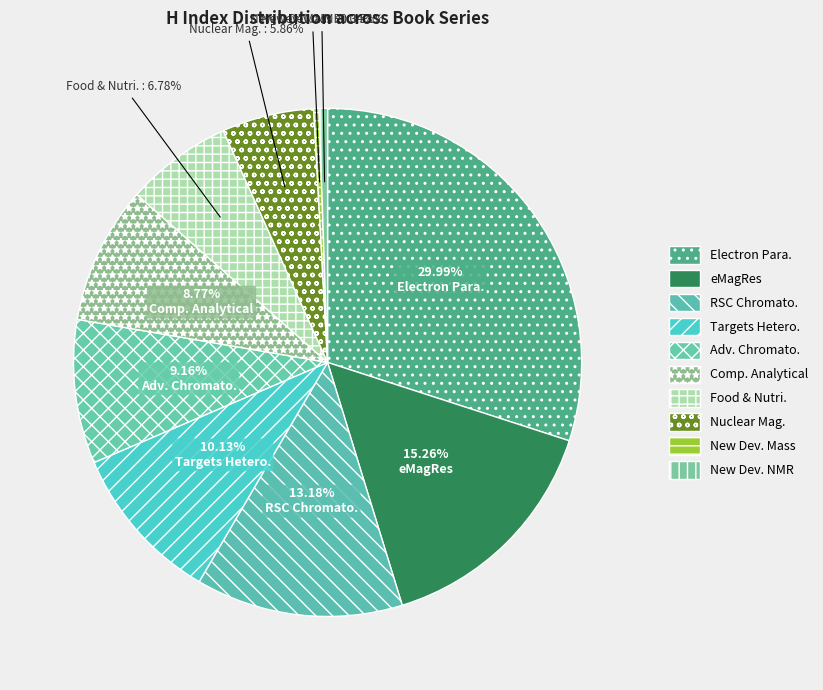

To the nearest percent, what is the average slice percentage?

10%